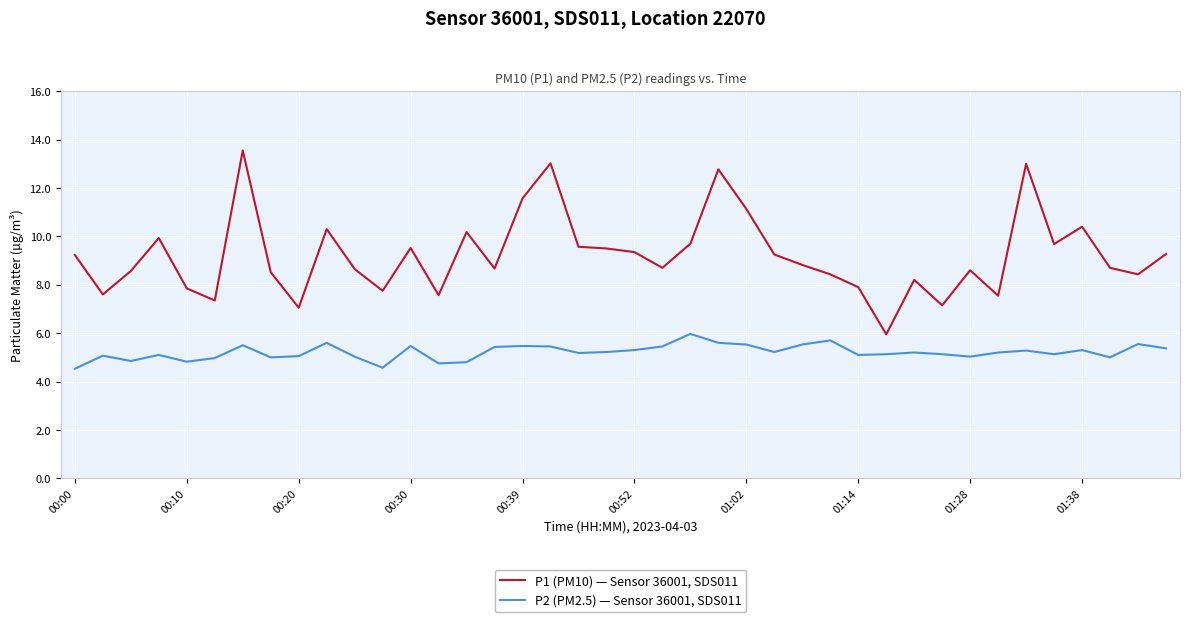

What is the highest value of the P1 (PM10) — Sensor 36001, SDS011 series?

13.6